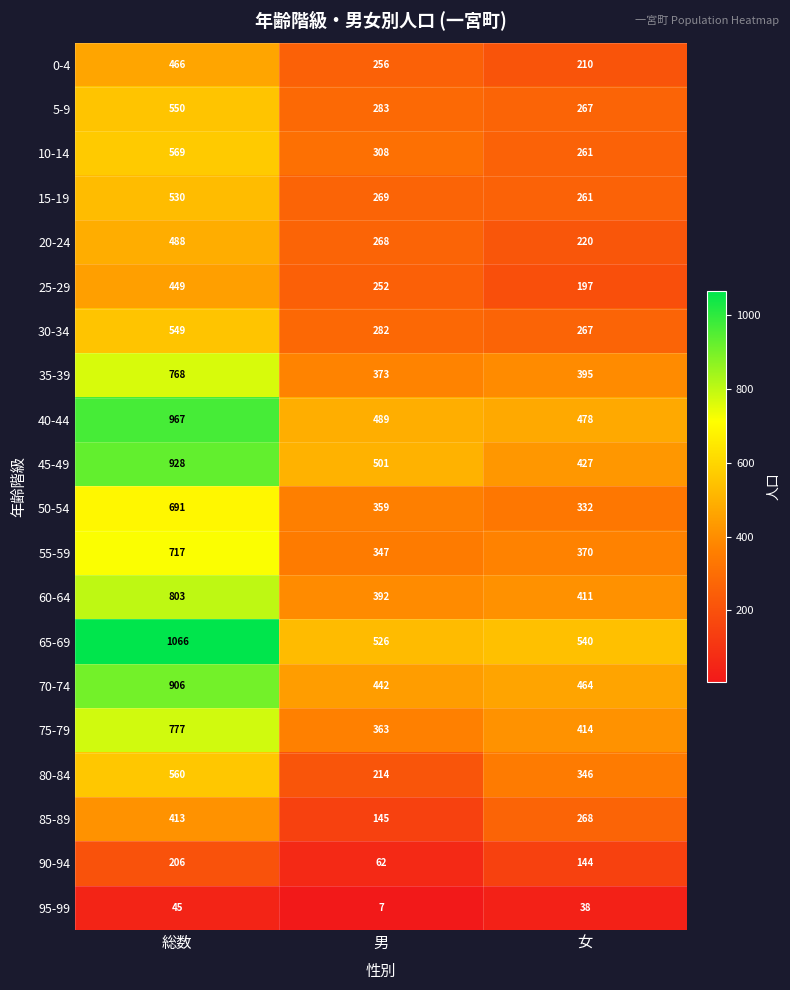

Count the 10-14 values in the range 261 to 569.

3